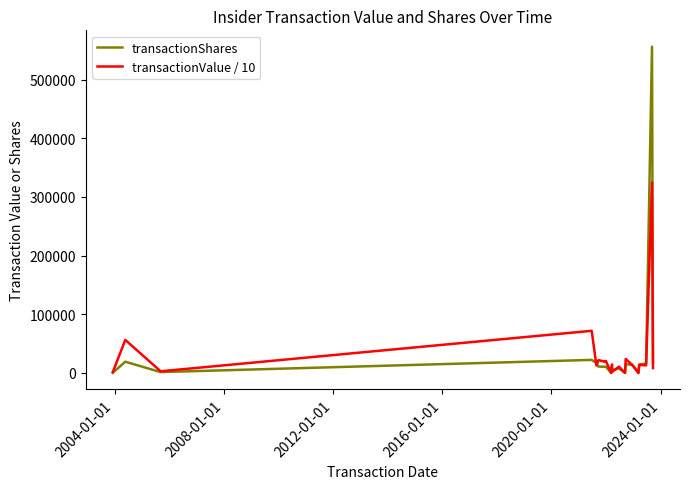

What is the value of the transactionShares point at the 4th from the left?

22311.0